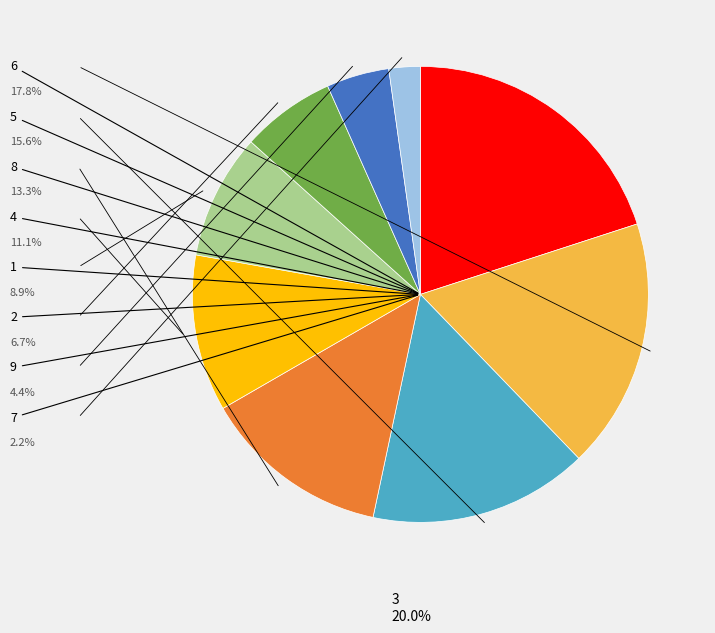

Is there any slice that represents more than half of the pie?

No